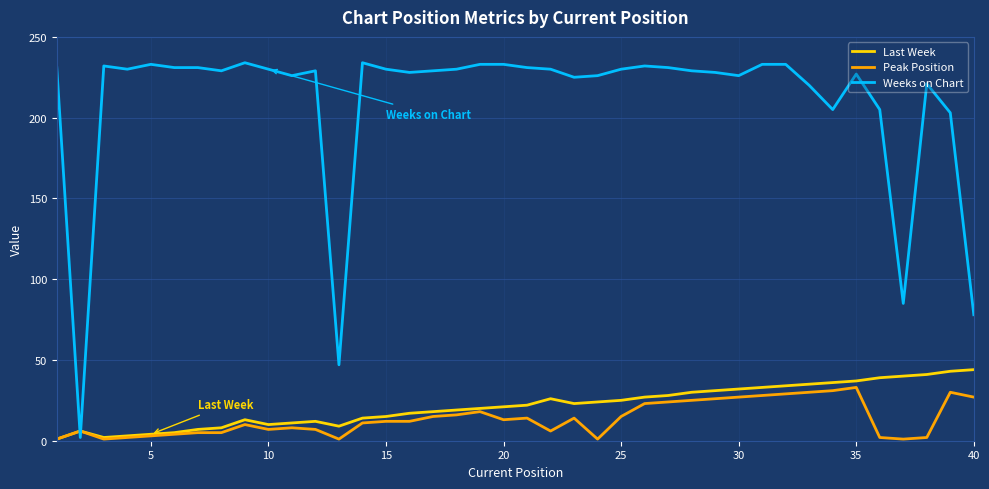

After their last crossing, which series has the higher values: Weeks on Chart or Last Week?

Weeks on Chart